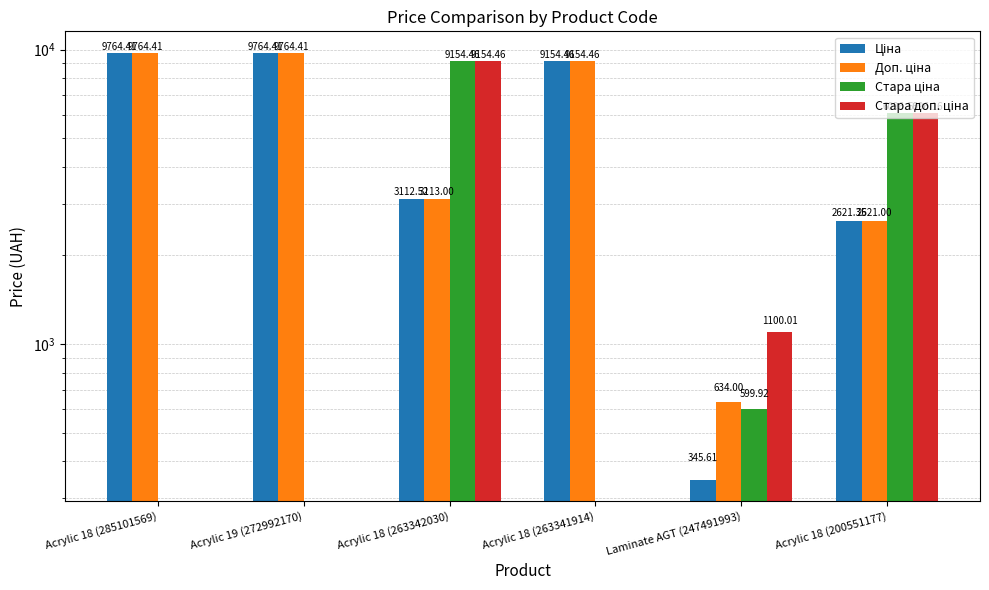

What position from the right is Acrylic 18 (200551177)?

1